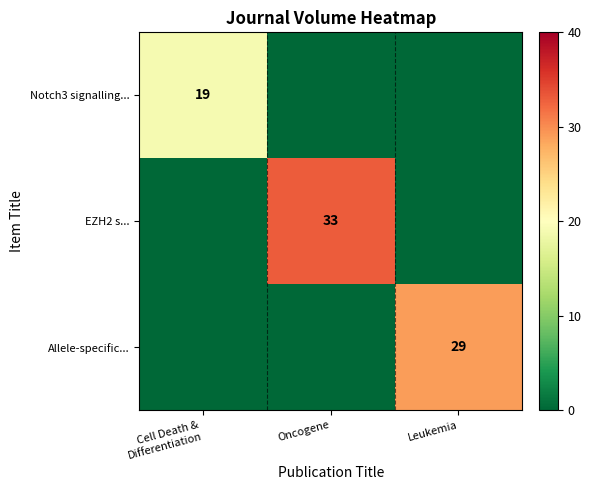

The value of Allele-specific... at Leukemia is 45. True or false?

False